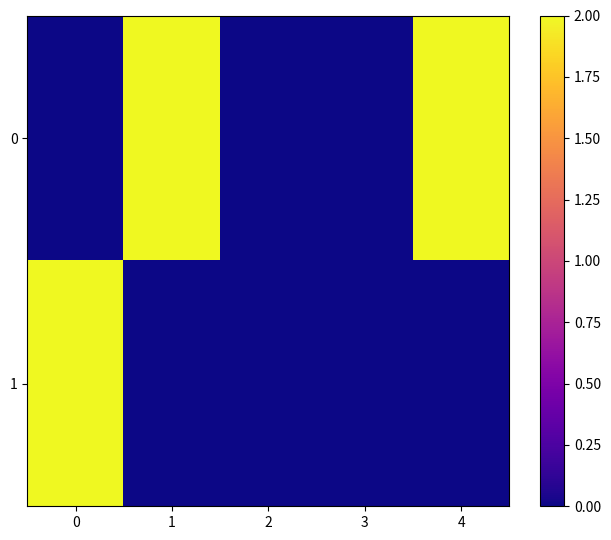

What is the total value across all series at 4?

2